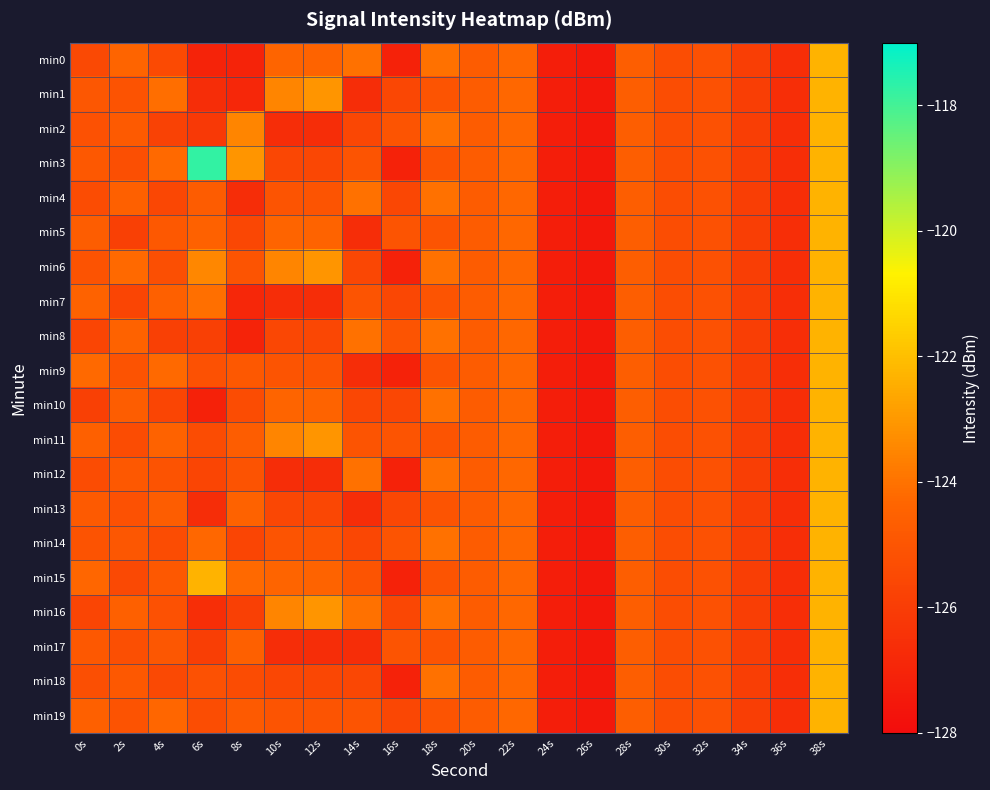

Reading left to right, transcribe all the data shown in this chart.

min0: 0s=-125.5	2s=-124.4	4s=-125.5	6s=-127.0	8s=-127.0	10s=-124.3	12s=-124.4	14s=-124.0	16s=-127.1	18s=-124.0	20s=-124.7	22s=-124.3	24s=-127.3	26s=-127.5	28s=-124.6	30s=-125.3	32s=-125.2	34s=-125.9	36s=-126.6	38s=-122.3
min1: 0s=-124.9	2s=-125.1	4s=-124.1	6s=-126.6	8s=-126.9	10s=-123.5	12s=-123.1	14s=-126.6	16s=-125.6	18s=-125.0	20s=-124.7	22s=-124.3	24s=-127.3	26s=-127.5	28s=-124.6	30s=-125.3	32s=-125.2	34s=-125.9	36s=-126.6	38s=-122.3
min2: 0s=-125.2	2s=-124.8	4s=-125.8	6s=-126.1	8s=-123.5	10s=-126.6	12s=-126.6	14s=-125.6	16s=-125.0	18s=-124.0	20s=-124.7	22s=-124.3	24s=-127.3	26s=-127.5	28s=-124.6	30s=-125.3	32s=-125.2	34s=-125.9	36s=-126.6	38s=-122.3
min3: 0s=-124.9	2s=-125.2	4s=-124.2	6s=-117.7	8s=-123.1	10s=-125.6	12s=-125.6	14s=-125.0	16s=-127.1	18s=-125.0	20s=-124.7	22s=-124.3	24s=-127.3	26s=-127.5	28s=-124.6	30s=-125.3	32s=-125.2	34s=-125.9	36s=-126.6	38s=-122.3
min4: 0s=-125.3	2s=-124.6	4s=-125.6	6s=-124.7	8s=-126.6	10s=-125.0	12s=-125.0	14s=-124.0	16s=-125.6	18s=-124.0	20s=-124.7	22s=-124.3	24s=-127.3	26s=-127.5	28s=-124.6	30s=-125.3	32s=-125.2	34s=-125.9	36s=-126.6	38s=-122.3
min5: 0s=-124.7	2s=-125.9	4s=-124.9	6s=-124.5	8s=-125.6	10s=-124.3	12s=-124.4	14s=-126.6	16s=-125.0	18s=-125.0	20s=-124.7	22s=-124.3	24s=-127.3	26s=-127.5	28s=-124.6	30s=-125.3	32s=-125.2	34s=-125.9	36s=-126.6	38s=-122.3
min6: 0s=-125.1	2s=-124.2	4s=-125.2	6s=-123.5	8s=-125.0	10s=-123.5	12s=-123.1	14s=-125.6	16s=-127.1	18s=-124.0	20s=-124.7	22s=-124.3	24s=-127.3	26s=-127.5	28s=-124.6	30s=-125.3	32s=-125.2	34s=-125.9	36s=-126.6	38s=-122.3
min7: 0s=-124.5	2s=-125.7	4s=-124.6	6s=-124.1	8s=-126.9	10s=-126.6	12s=-126.6	14s=-125.0	16s=-125.6	18s=-125.0	20s=-124.7	22s=-124.3	24s=-127.3	26s=-127.5	28s=-124.6	30s=-125.3	32s=-125.2	34s=-125.9	36s=-126.6	38s=-122.3
min8: 0s=-125.7	2s=-124.5	4s=-125.9	6s=-125.9	8s=-127.0	10s=-125.6	12s=-125.6	14s=-124.0	16s=-125.0	18s=-124.0	20s=-124.7	22s=-124.3	24s=-127.3	26s=-127.5	28s=-124.6	30s=-125.3	32s=-125.2	34s=-125.9	36s=-126.6	38s=-122.3
min9: 0s=-124.2	2s=-125.1	4s=-124.2	6s=-125.2	8s=-124.9	10s=-125.0	12s=-125.0	14s=-126.6	16s=-127.1	18s=-125.0	20s=-124.7	22s=-124.3	24s=-127.3	26s=-127.5	28s=-124.6	30s=-125.3	32s=-125.2	34s=-125.9	36s=-126.6	38s=-122.3
min10: 0s=-125.9	2s=-124.7	4s=-125.7	6s=-127.1	8s=-125.3	10s=-124.3	12s=-124.4	14s=-125.6	16s=-125.6	18s=-124.0	20s=-124.7	22s=-124.3	24s=-127.3	26s=-127.5	28s=-124.6	30s=-125.3	32s=-125.2	34s=-125.9	36s=-126.6	38s=-122.3
min11: 0s=-124.6	2s=-125.3	4s=-124.5	6s=-125.4	8s=-124.7	10s=-123.5	12s=-123.1	14s=-125.0	16s=-125.0	18s=-125.0	20s=-124.7	22s=-124.3	24s=-127.3	26s=-127.5	28s=-124.6	30s=-125.3	32s=-125.2	34s=-125.9	36s=-126.6	38s=-122.3
min12: 0s=-125.3	2s=-124.9	4s=-125.1	6s=-125.6	8s=-125.1	10s=-126.6	12s=-126.6	14s=-124.0	16s=-127.1	18s=-124.0	20s=-124.7	22s=-124.3	24s=-127.3	26s=-127.5	28s=-124.6	30s=-125.3	32s=-125.2	34s=-125.9	36s=-126.6	38s=-122.3
min13: 0s=-124.8	2s=-125.2	4s=-124.7	6s=-126.6	8s=-124.5	10s=-125.6	12s=-125.6	14s=-126.6	16s=-125.6	18s=-125.0	20s=-124.7	22s=-124.3	24s=-127.3	26s=-127.5	28s=-124.6	30s=-125.3	32s=-125.2	34s=-125.9	36s=-126.6	38s=-122.3
min14: 0s=-125.1	2s=-124.9	4s=-125.3	6s=-124.3	8s=-125.7	10s=-125.0	12s=-125.0	14s=-125.6	16s=-125.0	18s=-124.0	20s=-124.7	22s=-124.3	24s=-127.3	26s=-127.5	28s=-124.6	30s=-125.3	32s=-125.2	34s=-125.9	36s=-126.6	38s=-122.3
min15: 0s=-124.3	2s=-125.5	4s=-124.9	6s=-122.3	8s=-124.2	10s=-124.3	12s=-124.4	14s=-125.0	16s=-127.1	18s=-125.0	20s=-124.7	22s=-124.3	24s=-127.3	26s=-127.5	28s=-124.6	30s=-125.3	32s=-125.2	34s=-125.9	36s=-126.6	38s=-122.3
min16: 0s=-125.7	2s=-124.6	4s=-125.2	6s=-126.6	8s=-125.9	10s=-123.5	12s=-123.1	14s=-124.0	16s=-125.6	18s=-124.0	20s=-124.7	22s=-124.3	24s=-127.3	26s=-127.5	28s=-124.6	30s=-125.3	32s=-125.2	34s=-125.9	36s=-126.6	38s=-122.3
min17: 0s=-124.9	2s=-125.2	4s=-124.9	6s=-125.9	8s=-124.6	10s=-126.6	12s=-126.6	14s=-126.6	16s=-125.0	18s=-125.0	20s=-124.7	22s=-124.3	24s=-127.3	26s=-127.5	28s=-124.6	30s=-125.3	32s=-125.2	34s=-125.9	36s=-126.6	38s=-122.3
min18: 0s=-125.2	2s=-124.9	4s=-125.5	6s=-125.2	8s=-125.3	10s=-125.6	12s=-125.6	14s=-125.6	16s=-127.1	18s=-124.0	20s=-124.7	22s=-124.3	24s=-127.3	26s=-127.5	28s=-124.6	30s=-125.3	32s=-125.2	34s=-125.9	36s=-126.6	38s=-122.3
min19: 0s=-124.6	2s=-125.1	4s=-124.3	6s=-125.3	8s=-124.8	10s=-125.0	12s=-125.0	14s=-125.0	16s=-125.6	18s=-125.0	20s=-124.7	22s=-124.3	24s=-127.3	26s=-127.5	28s=-124.6	30s=-125.3	32s=-125.2	34s=-125.9	36s=-126.6	38s=-122.3